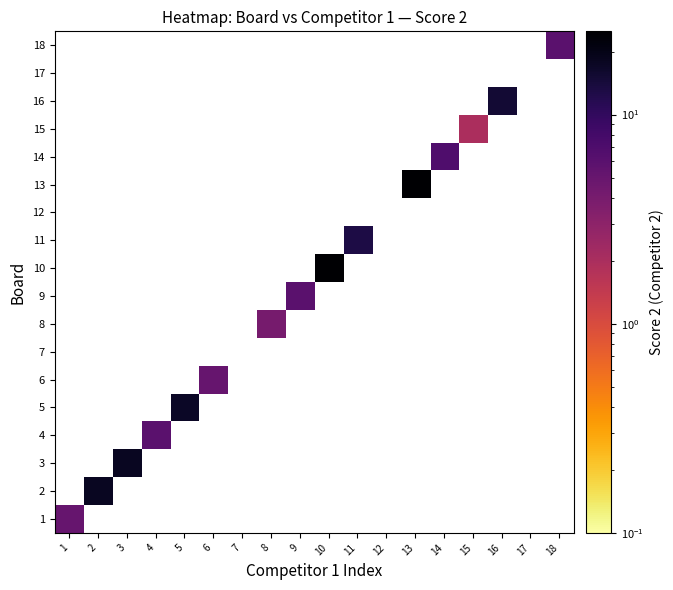

Which has a higher value, 8 or 11?

11